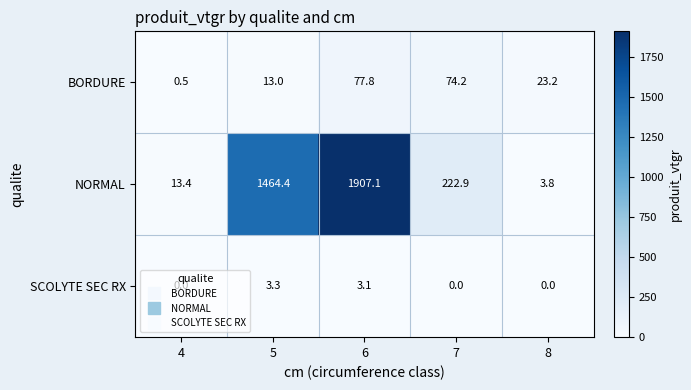

What is the highest value of the NORMAL series?

1907.1